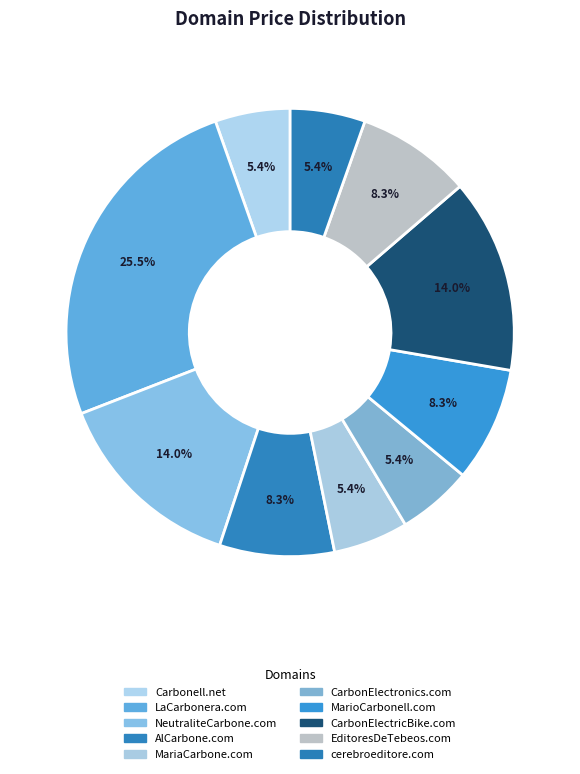

Which category has the smallest portion of the pie?

Carbonell.net